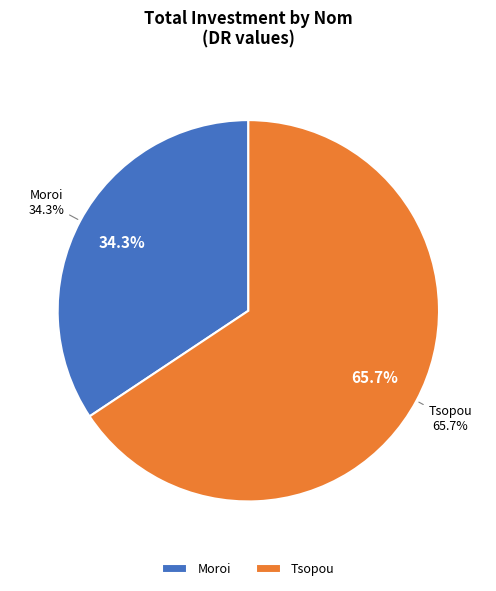

Which slice is the smallest?

Moroi